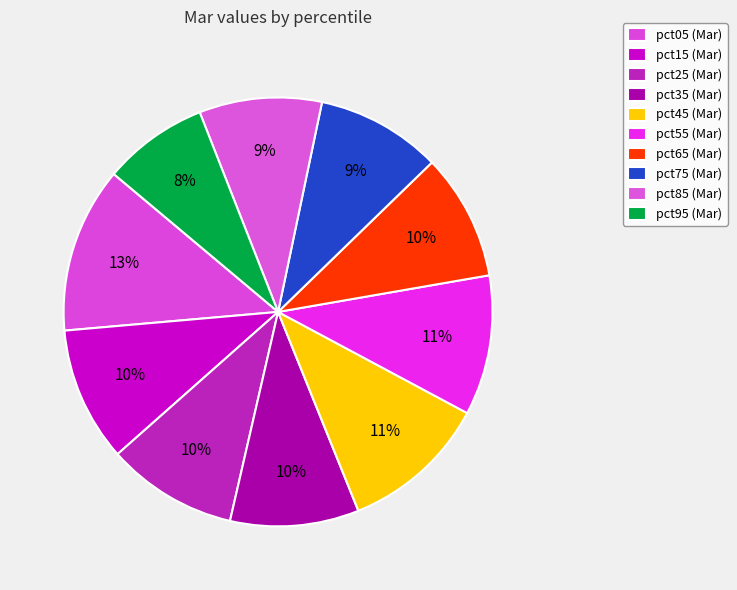

To the nearest percent, what is the difference between the pct05 and pct85 slice percentages?

3%